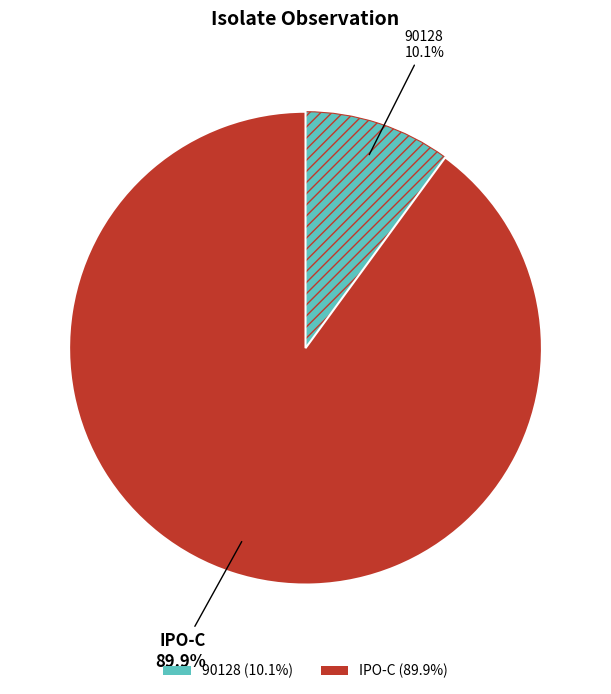

To the nearest percent, what is the difference between the IPO-C and 90128 slice percentages?

80%